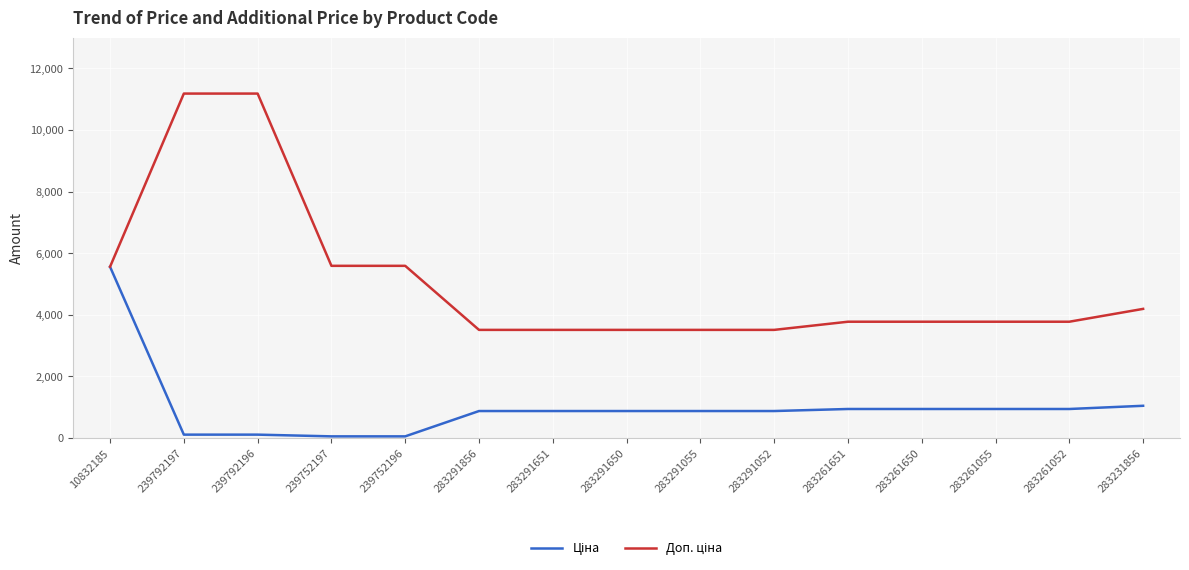

What is the difference between the highest and lowest values at 283261055?

2832.7